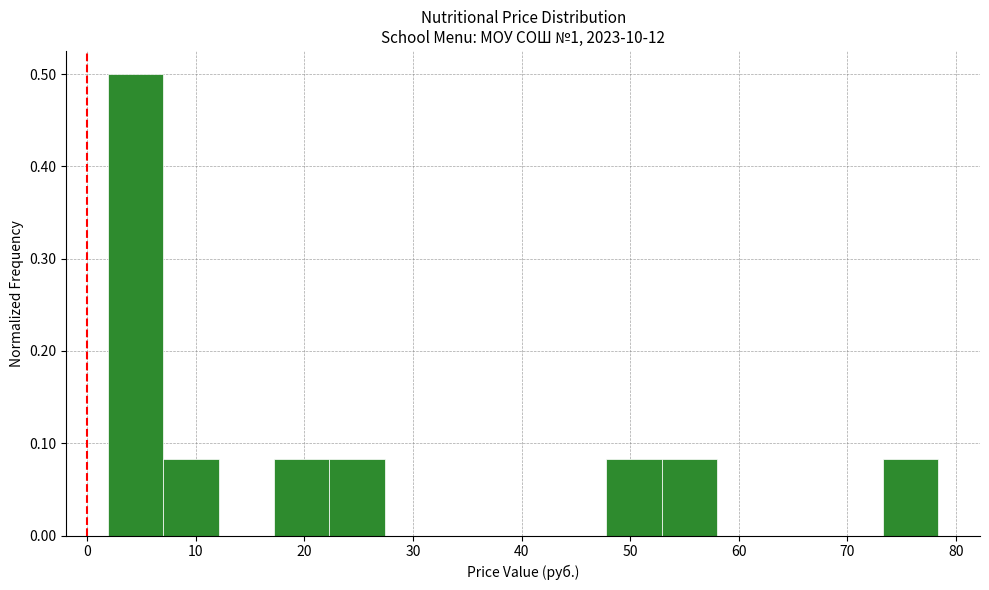

Over which range of the x-axis is the bar tallest?

2 to 7